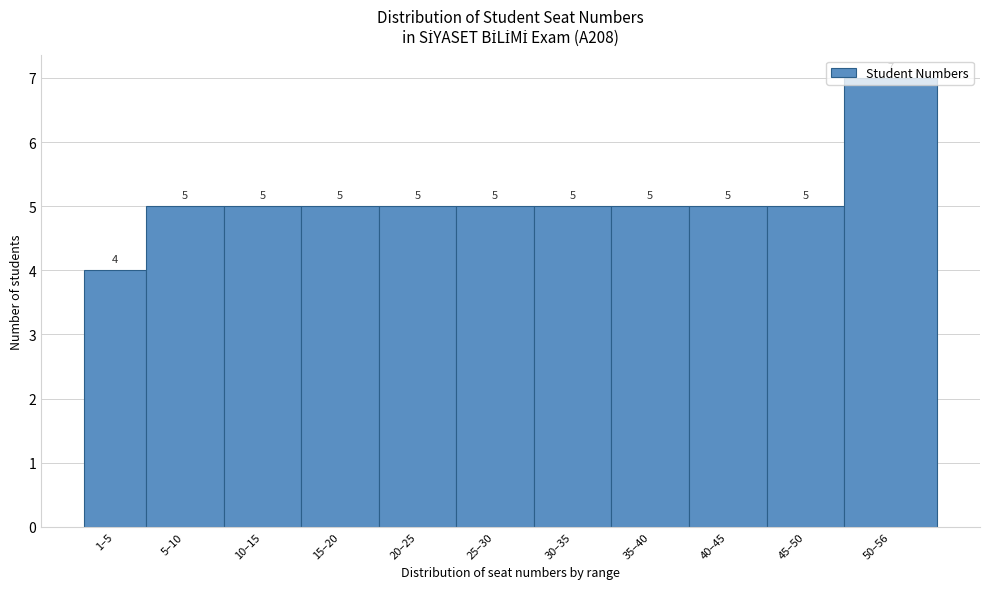

What is the sum of all values?

56